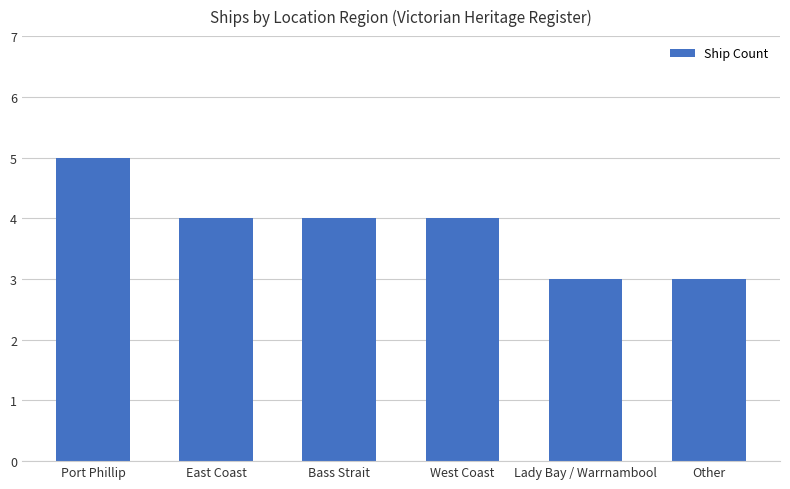

Which label corresponds to the largest value in the chart?

Port Phillip